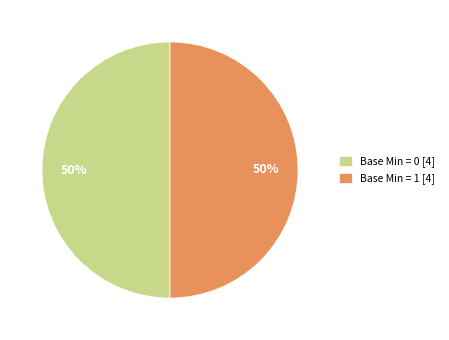

What is the ratio of the value at Base Min = 1 [4] to the value at Base Min = 0 [4]?

1.0